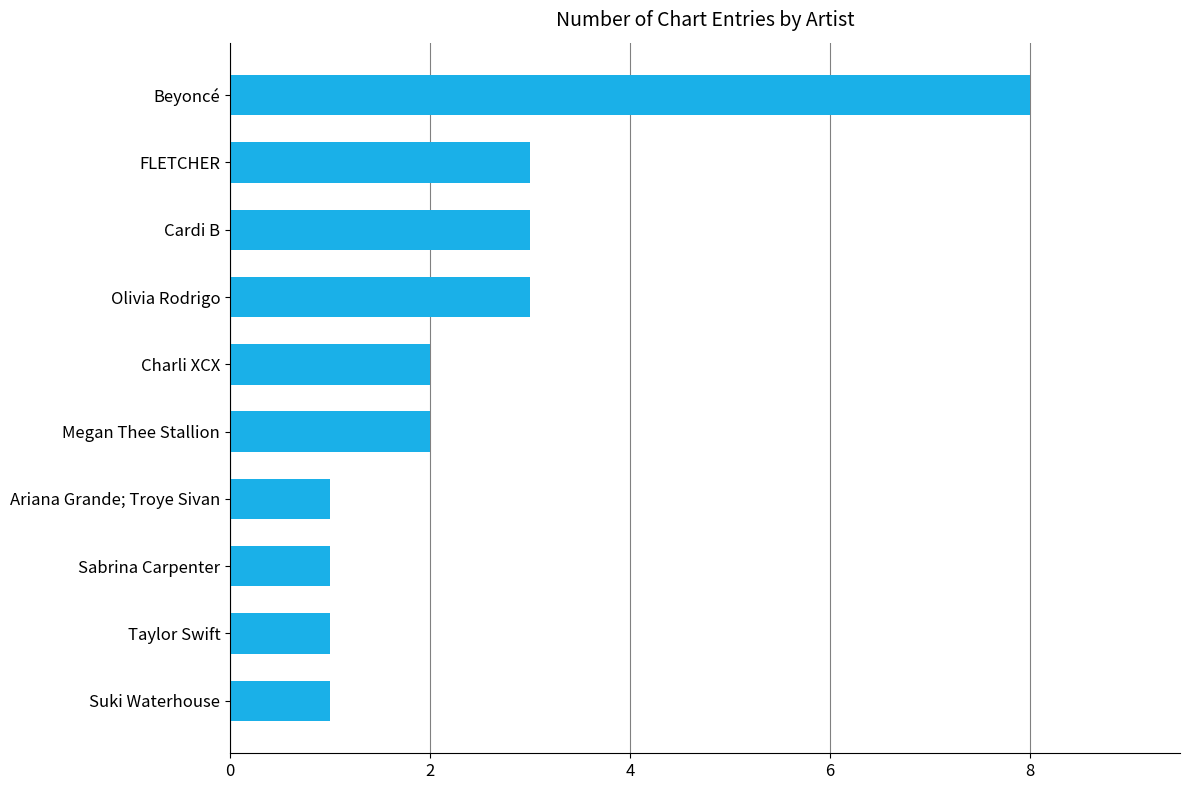

The value at Beyoncé is 3. True or false?

False